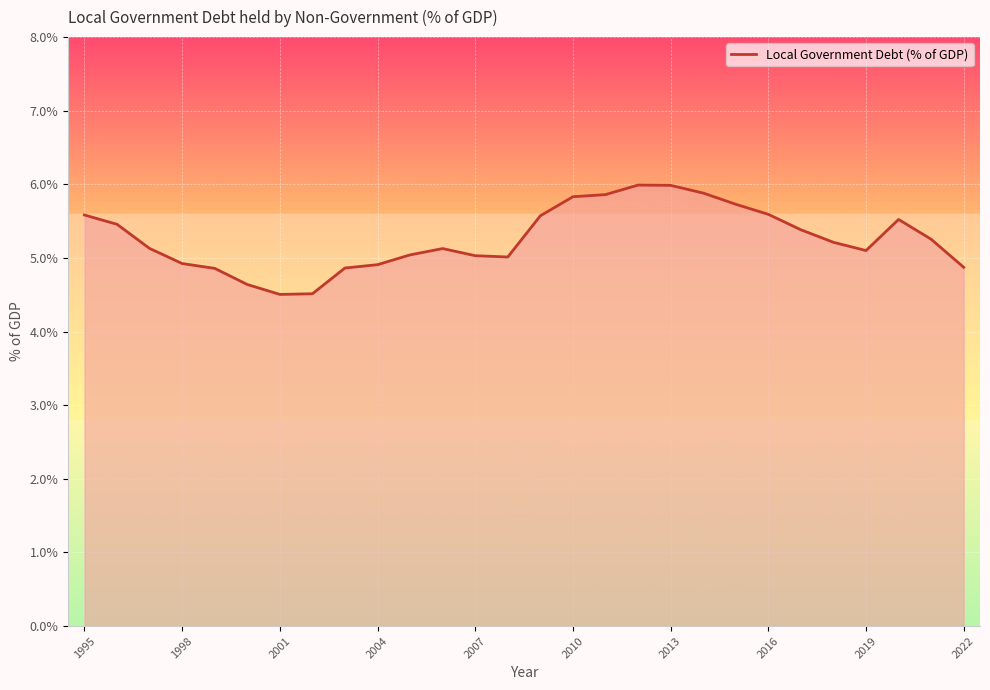

What is the average value?

5.3